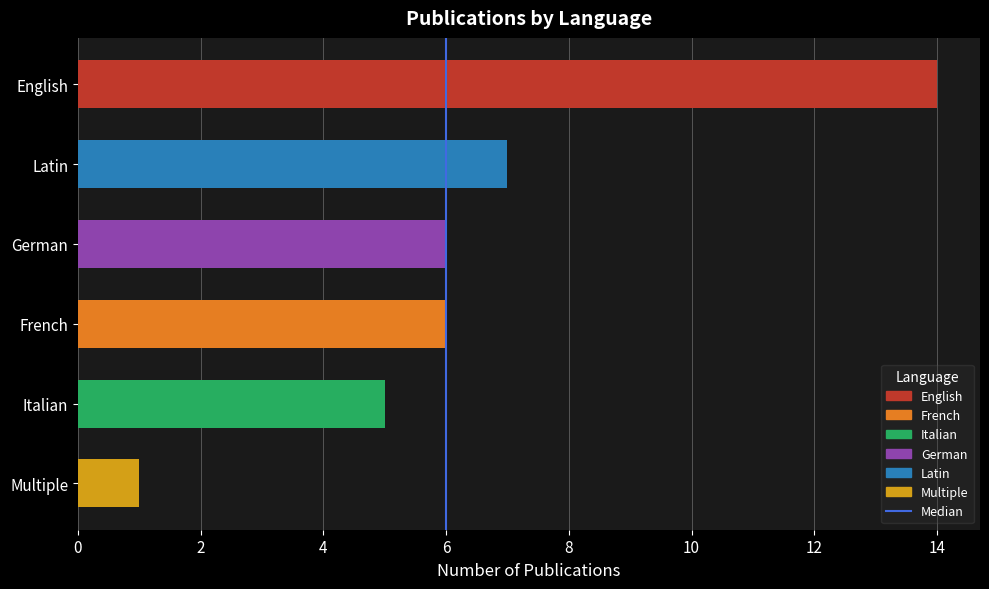

What is the change in value from Multiple to French?

+5